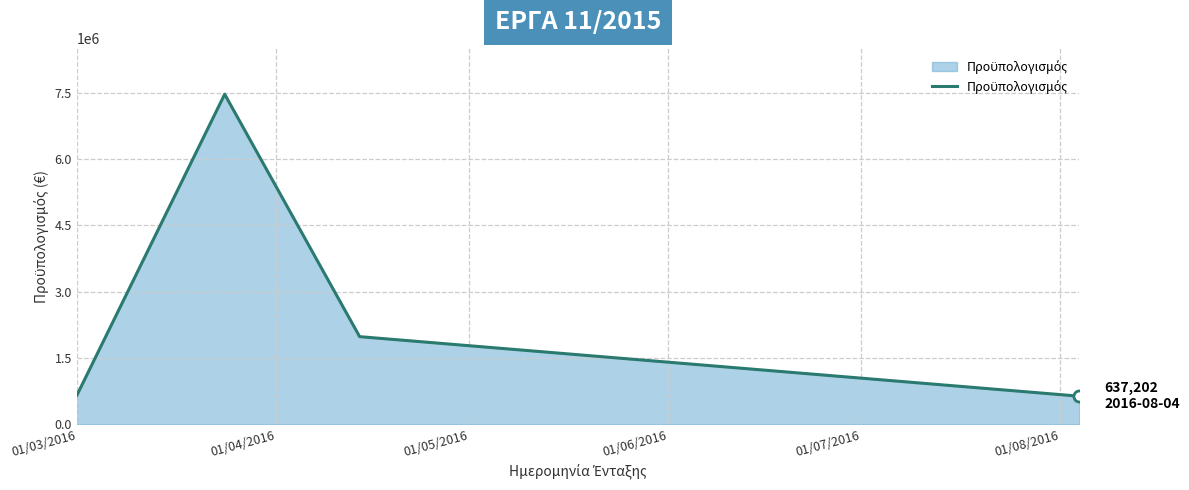

What is the greatest value displayed?

7464742.0